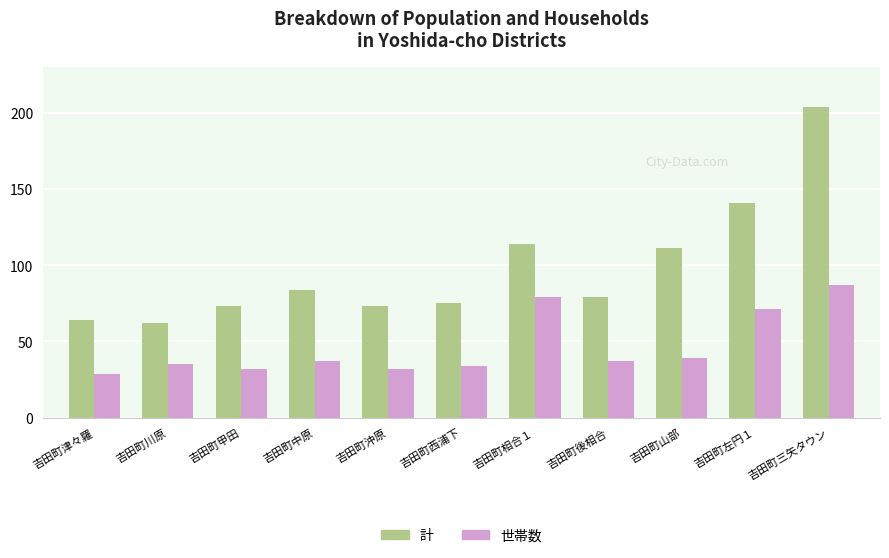

How many groups of bars are there?

11